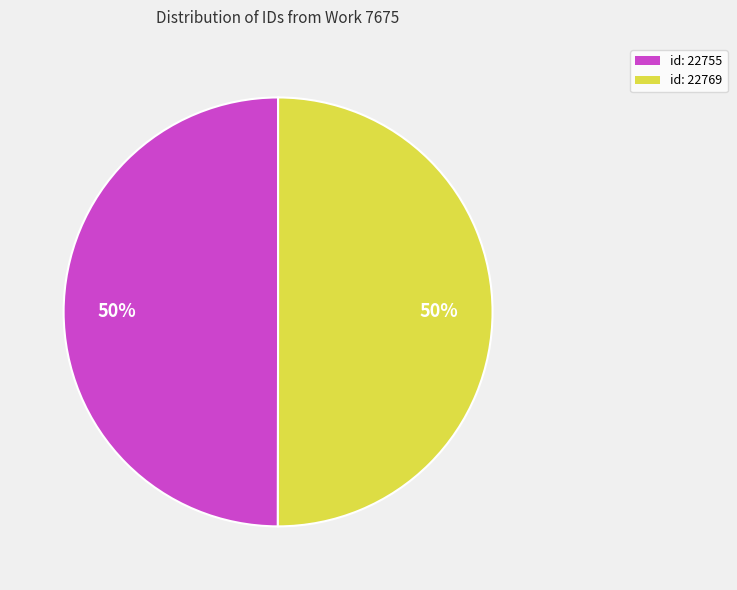

True or false: id: 22769 accounts for 50% of the total.

True